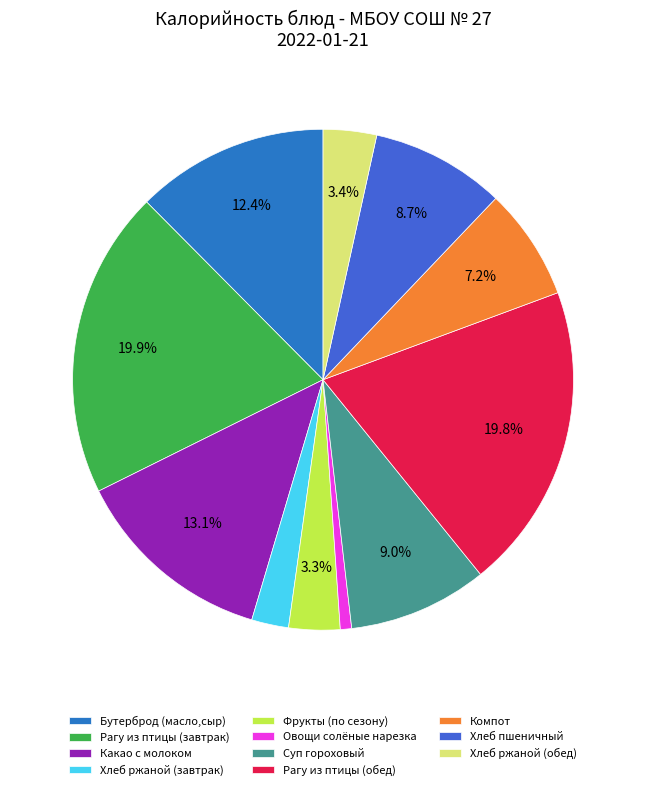

Which slice is the smallest?

Овощи солёные нарезка